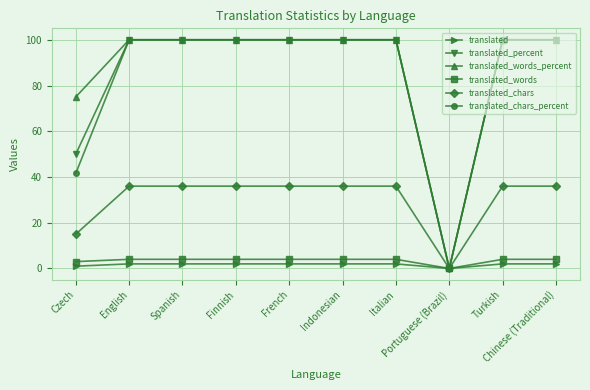

What is the value of the translated_words point at the 3rd from the left?

4.0